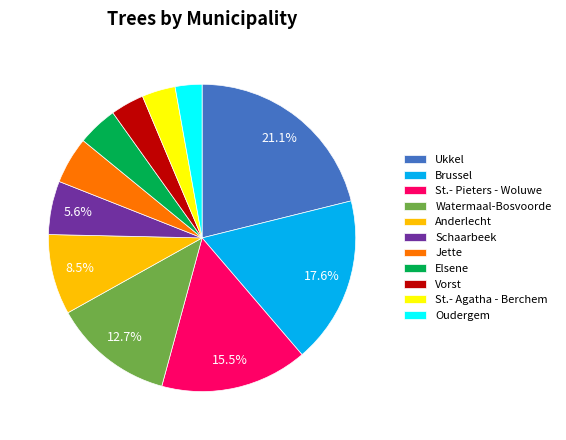

Which has a higher value, Anderlecht or Schaarbeek?

Anderlecht